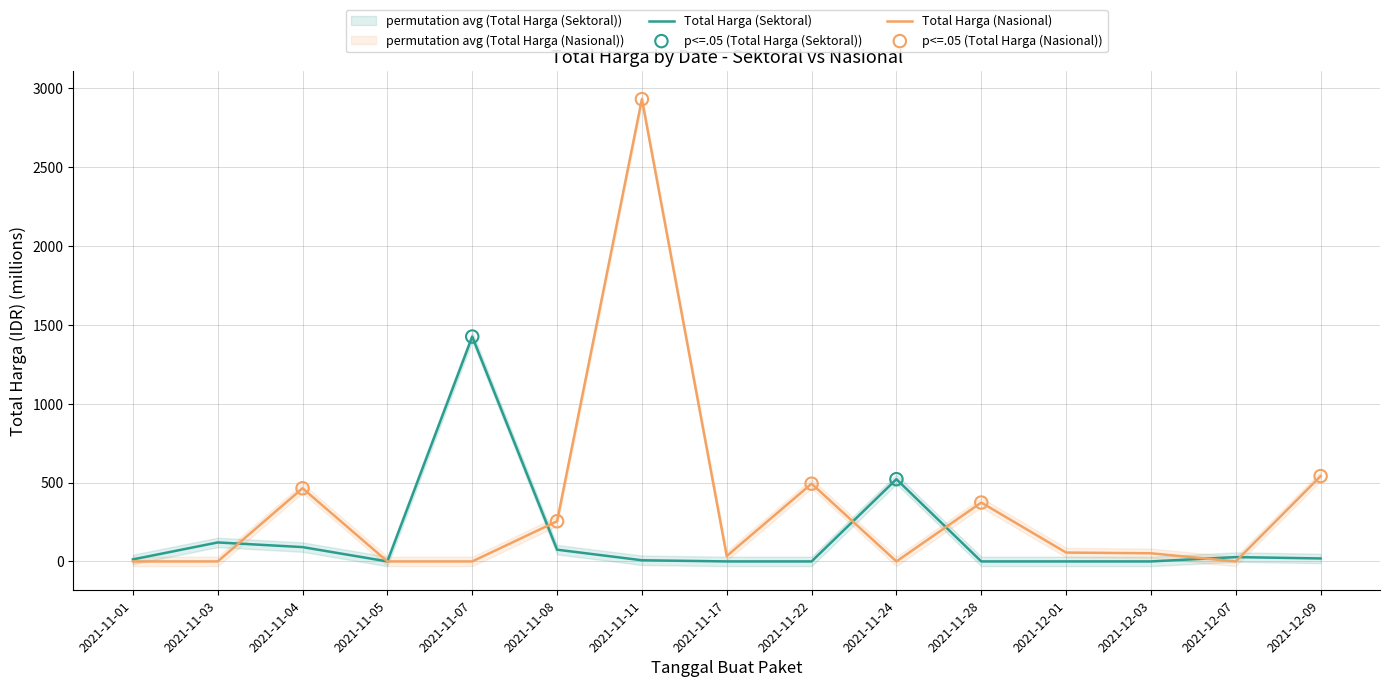

Which series has the widest spread of Y values?

Total Harga (Nasional)